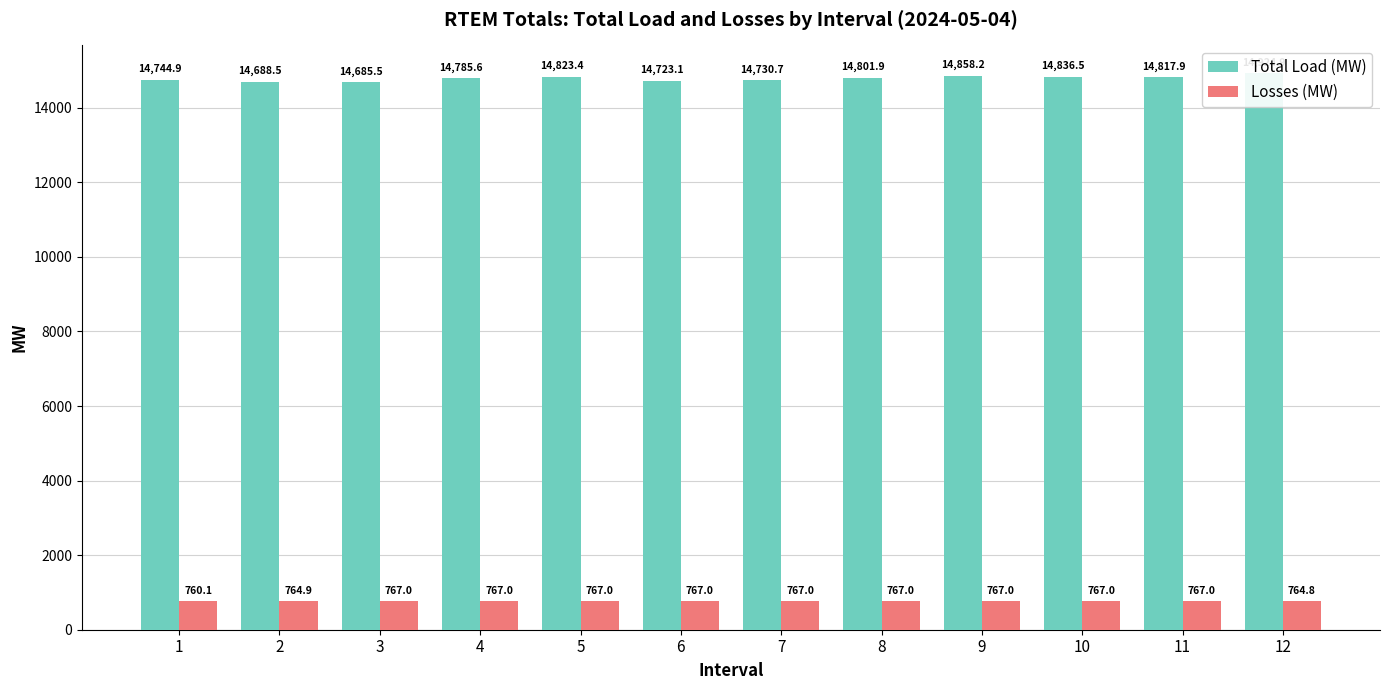

What is the average value of the Total Load (MW) series?

14785.1